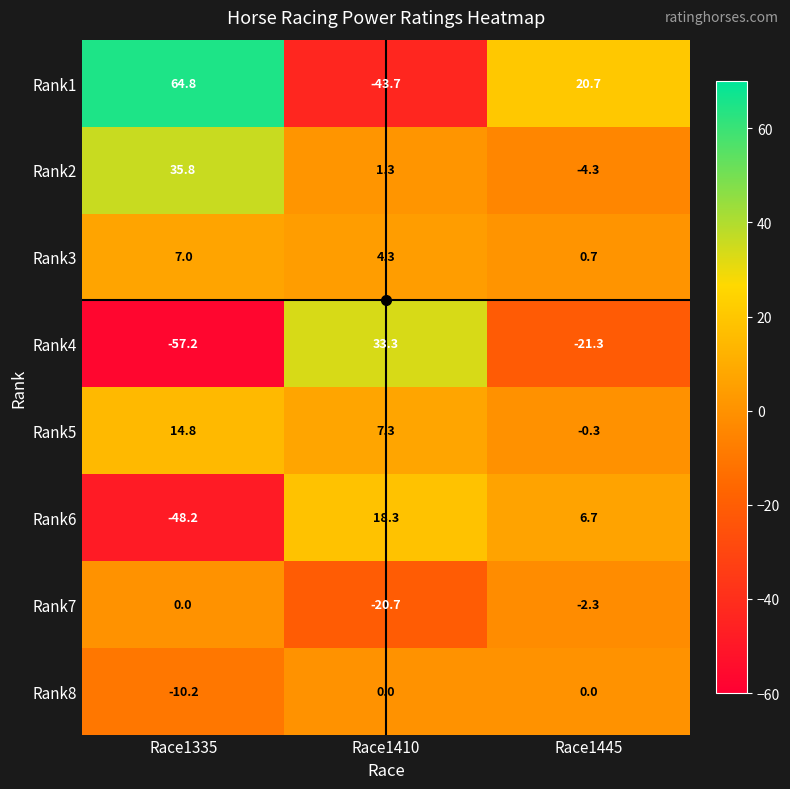

The Rank2 series shows 7.7 at Race1335. True or false?

False